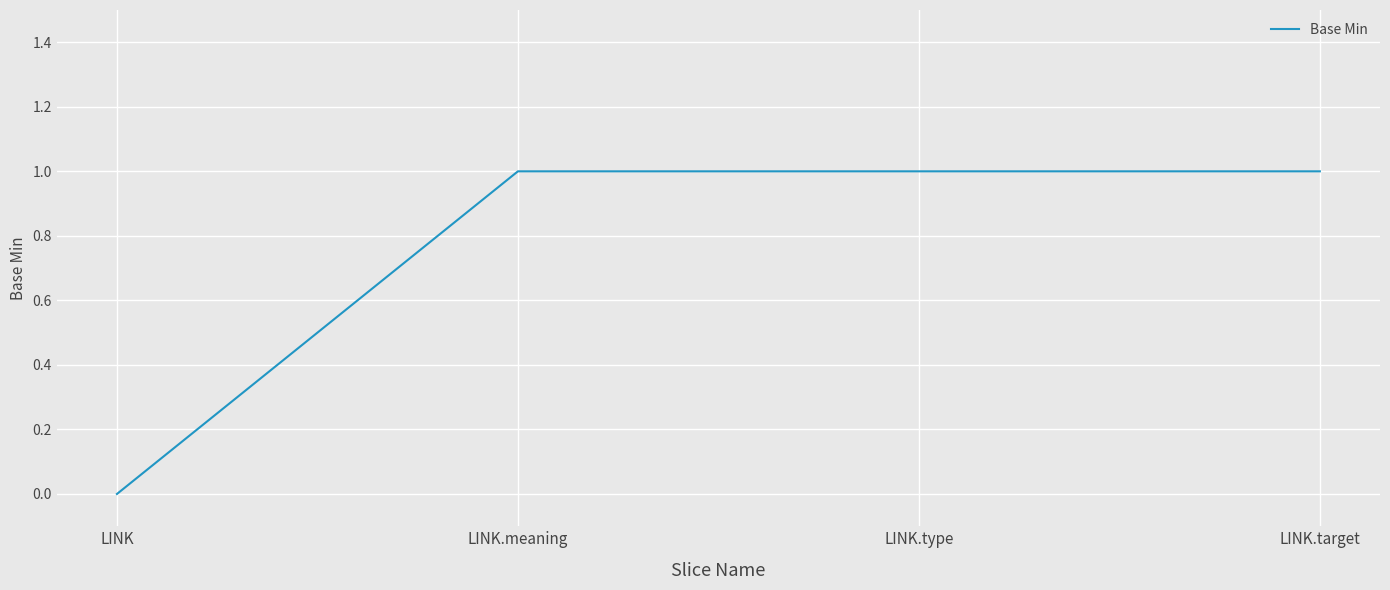

Reading left to right, list all the values displayed in this chart.

LINK=0	LINK.meaning=1	LINK.type=1	LINK.target=1